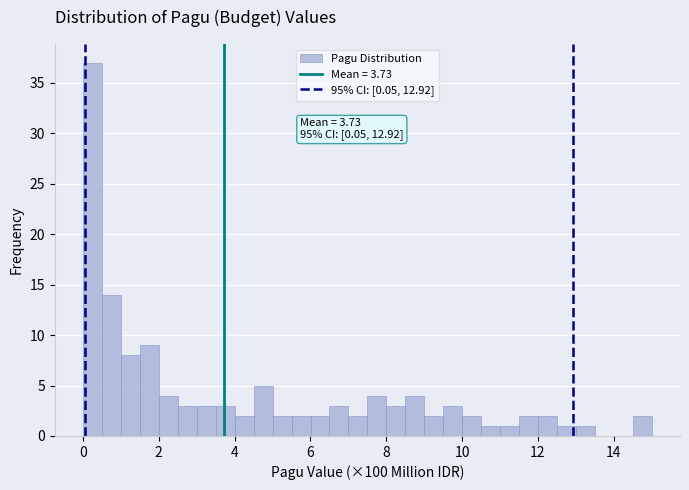

Read against the x-axis, roughly where is the centre of the tallest bar?

0.2